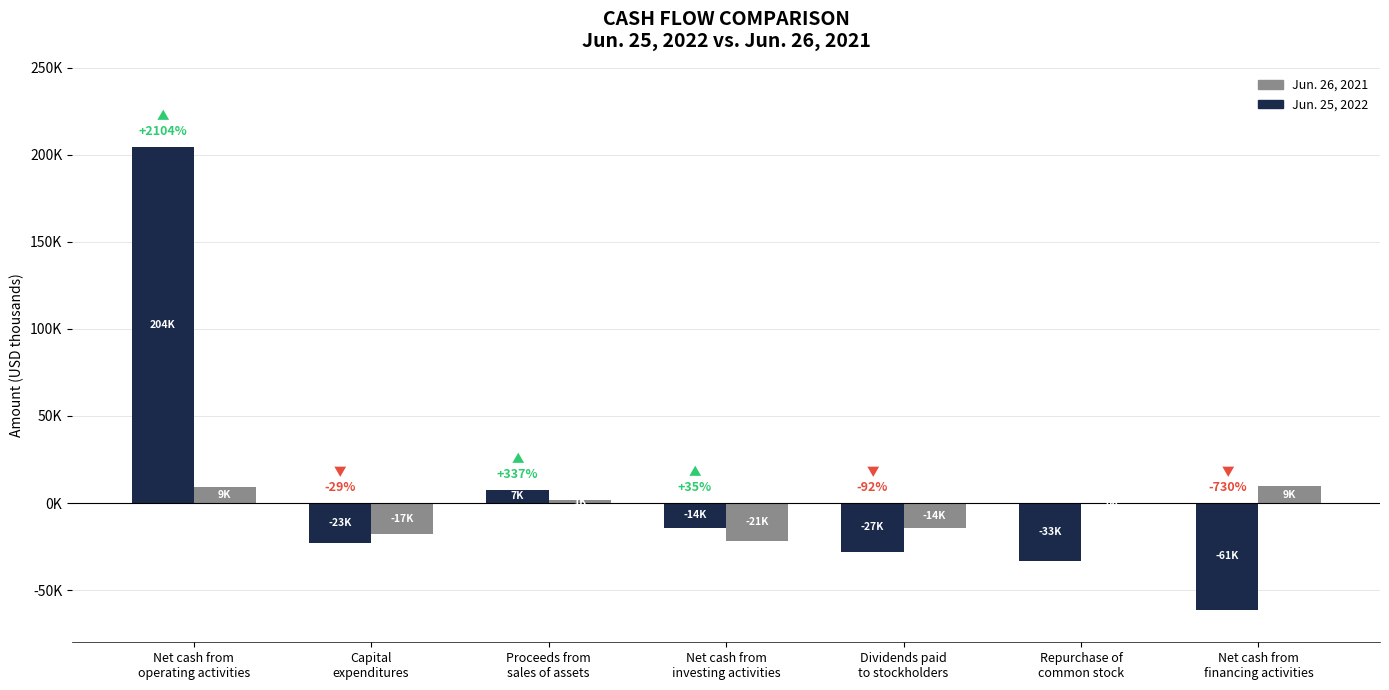

List the labels in order of Jun. 26, 2021 value, smallest first.

Net cash from
investing activities, Capital
expenditures, Dividends paid
to stockholders, Repurchase of
common stock, Proceeds from
sales of assets, Net cash from
operating activities, Net cash from
financing activities